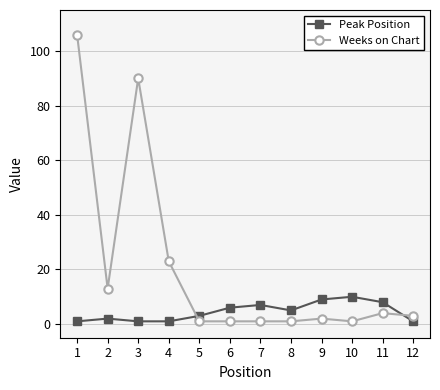

What is the sum of all Weeks on Chart values?

246